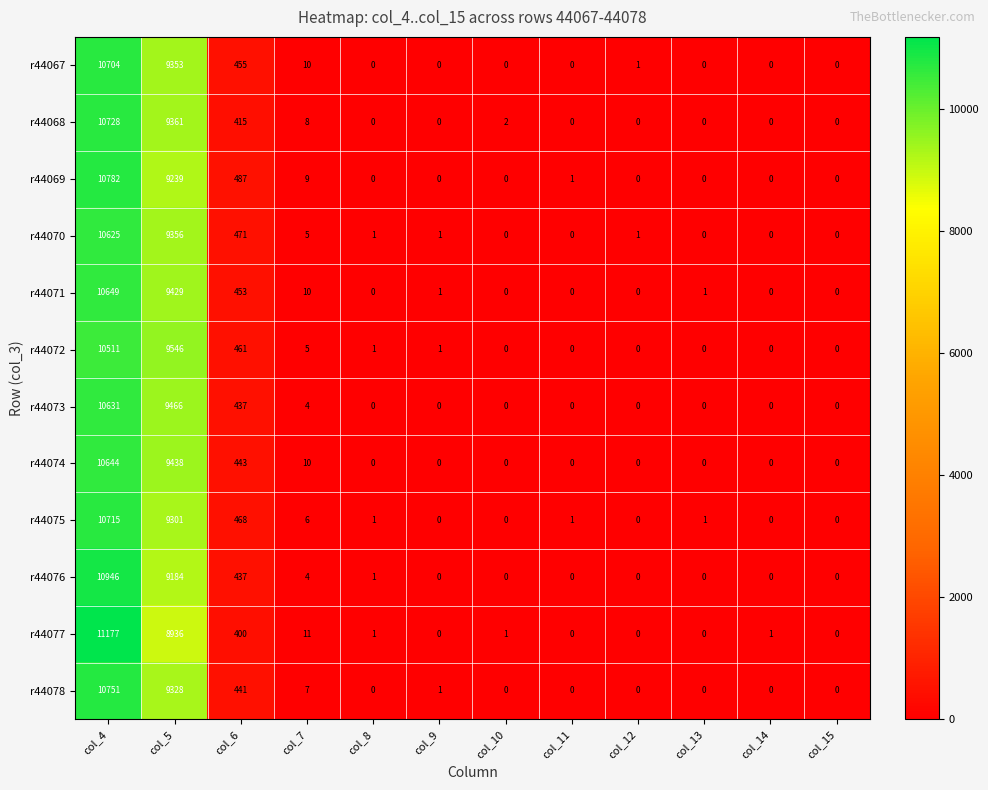

Between col_5 and col_12, which series saw the biggest shift?

r44072